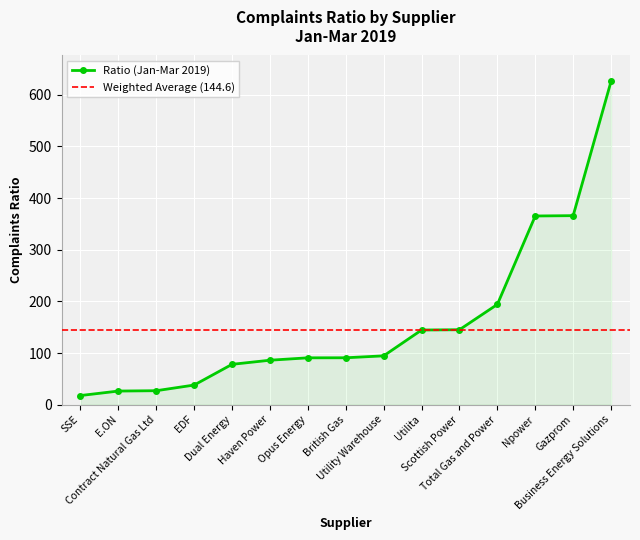

What position from the left is Haven Power?

6